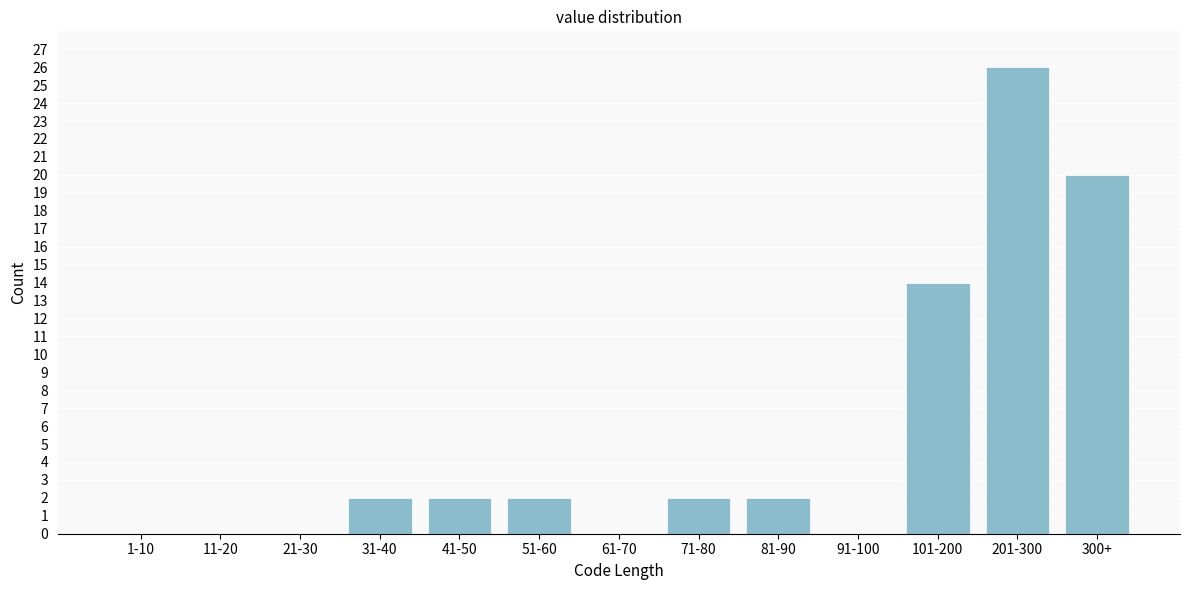

Reading right to left, list all the values displayed in this chart.

300+=20	201-300=26	101-200=14	91-100=0	81-90=2	71-80=2	61-70=0	51-60=2	41-50=2	31-40=2	21-30=0	11-20=0	1-10=0